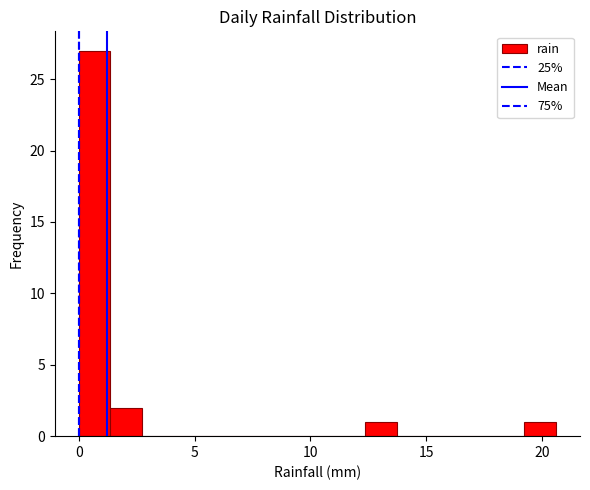

Around what value on the x-axis is the tallest bar? Give the approximate position of its centre, as read against the axis.

0.5